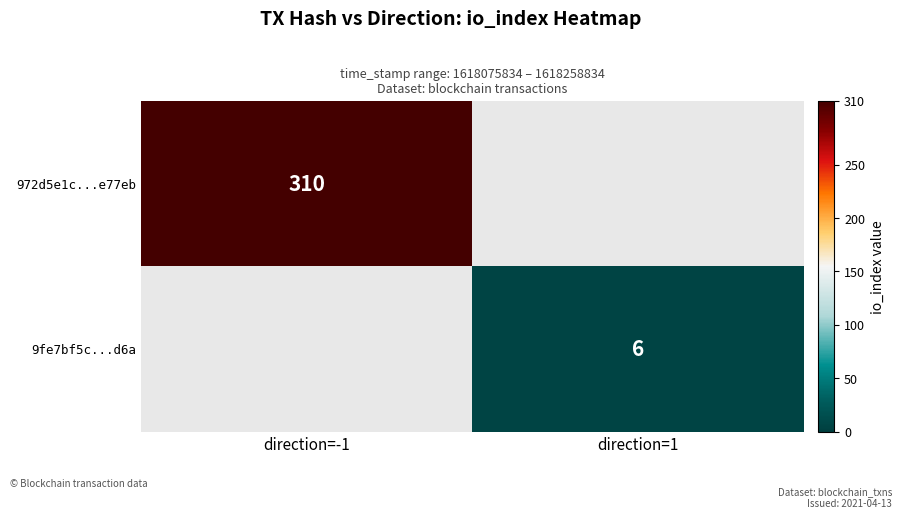

True or false: 972d5e1c...e77eb has a value of 91 at direction=-1.

False